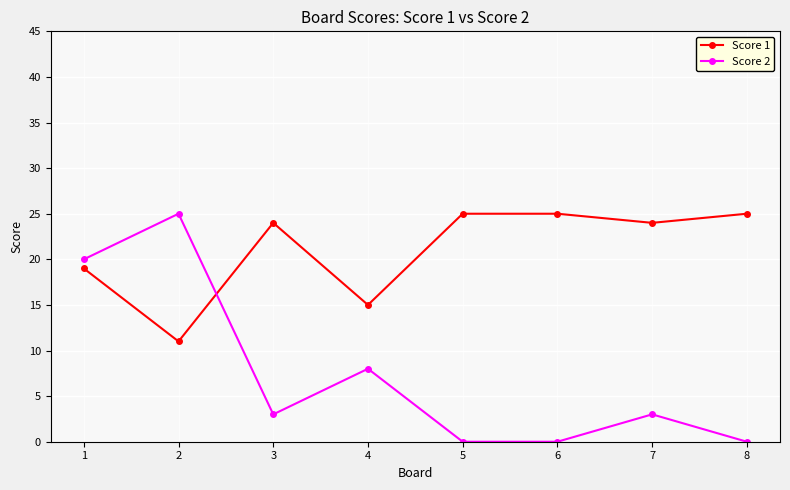

What value does the Score 1 series have at 2?

11